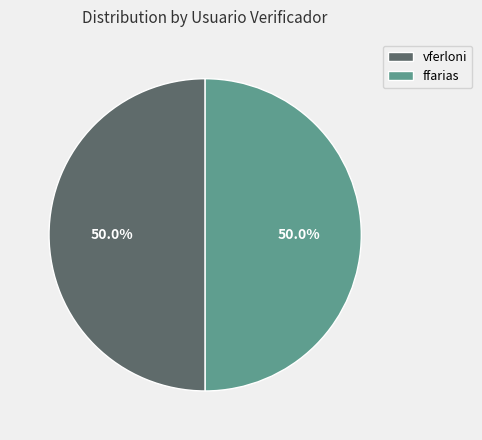

Approximately how many times larger is the value at vferloni compared to ffarias?

1.0